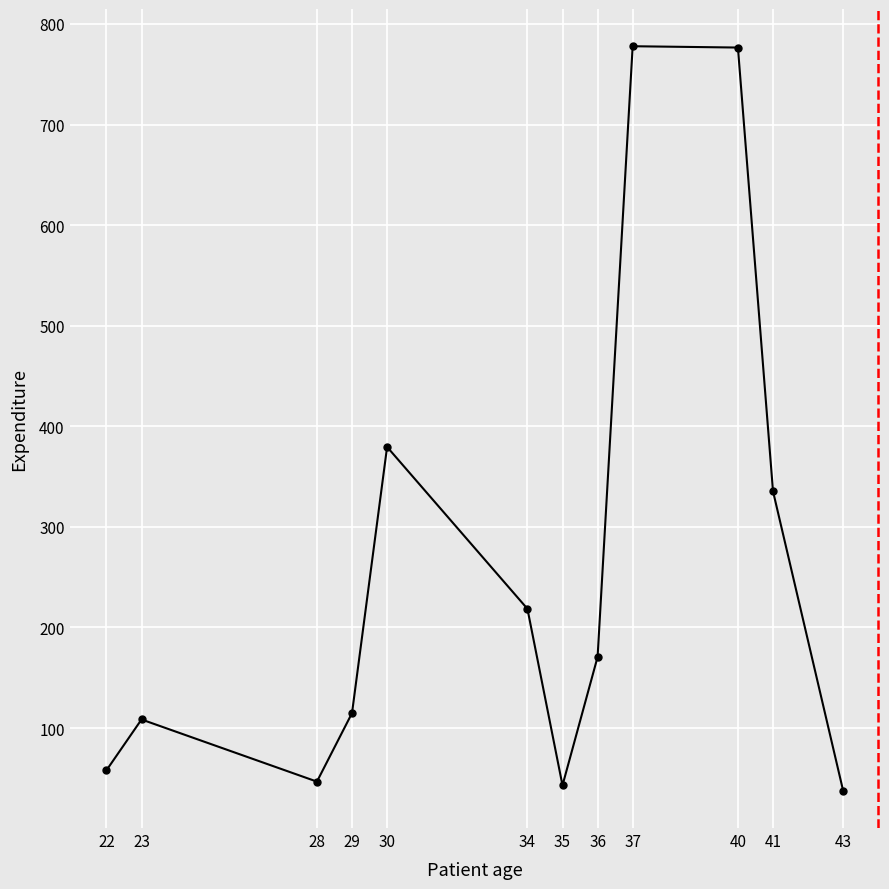

The chart shows a value of 38.9 at 23. True or false?

False